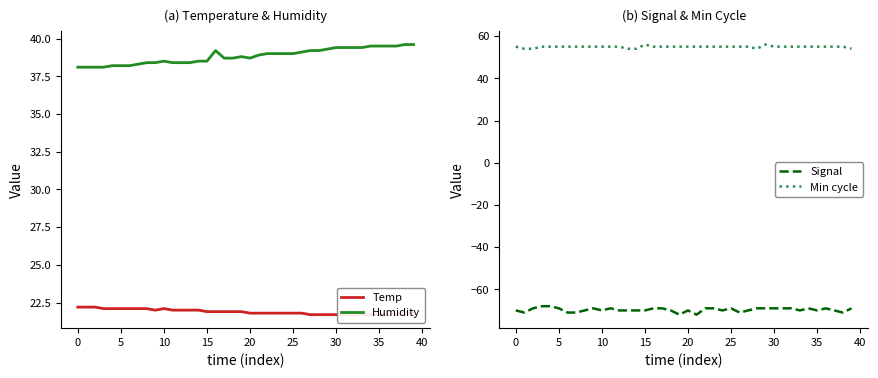

At how many categories does at least one series exceed -29?

40